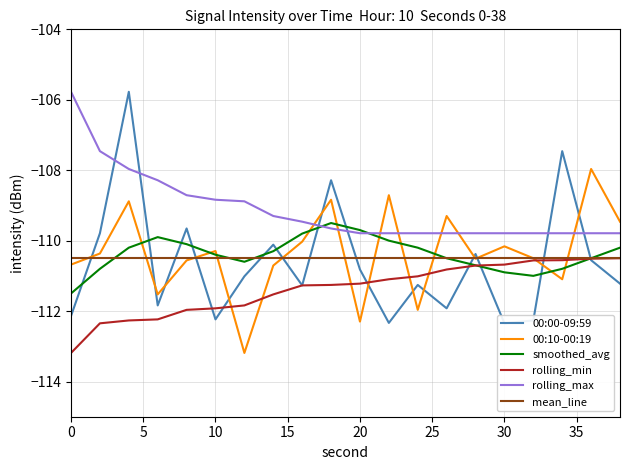

What is the highest value of the mean_line series?

-110.5